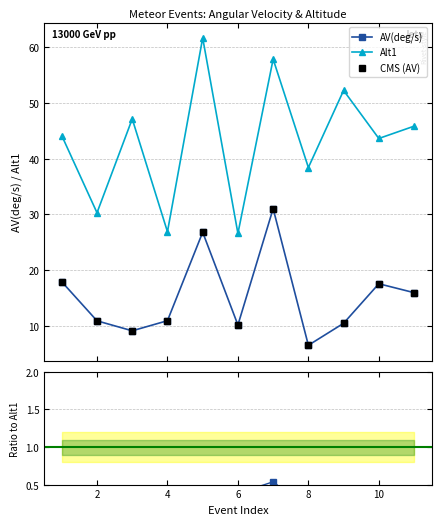

Which series has the largest total across all categories?

Alt1